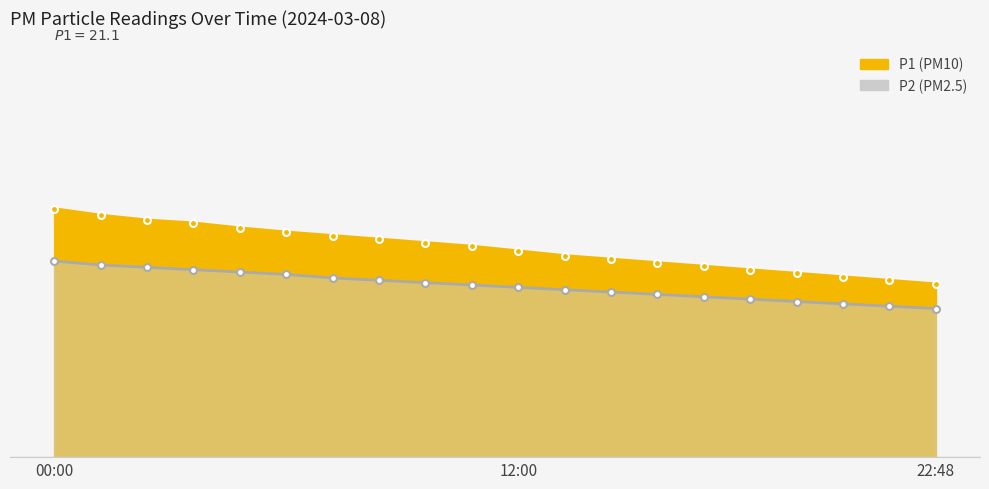

The value of P2 line at 14 is 13.6. True or false?

True